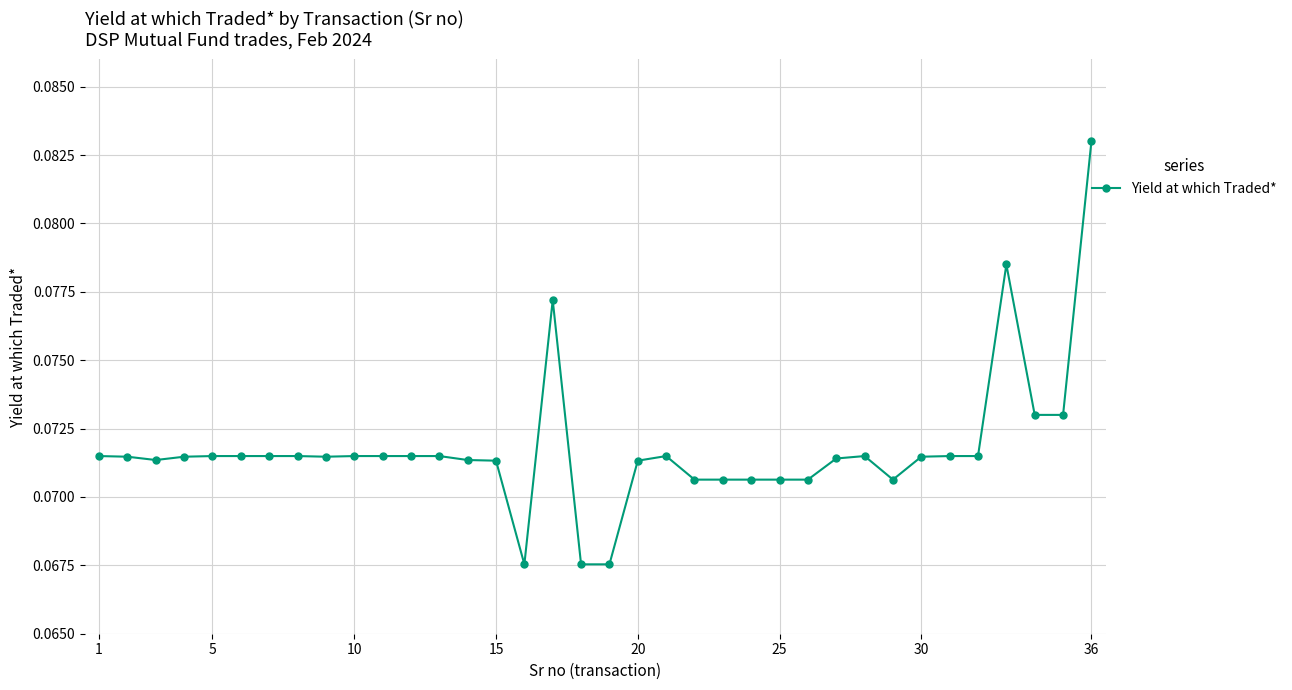

True or false: the data has more than 0 interior local peaks.

True